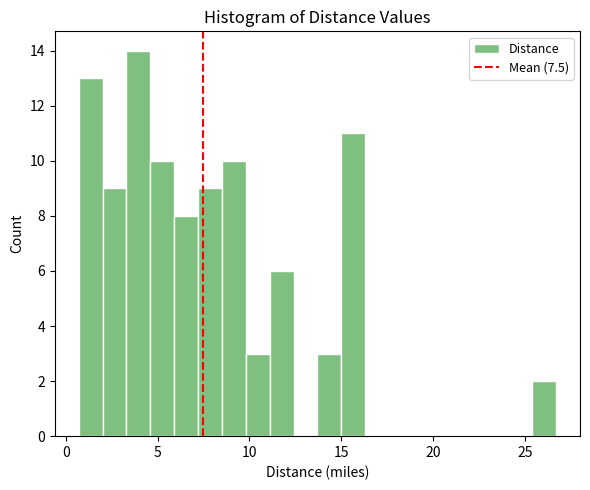

Read against the x-axis, roughly where is the centre of the tallest bar?

4.0